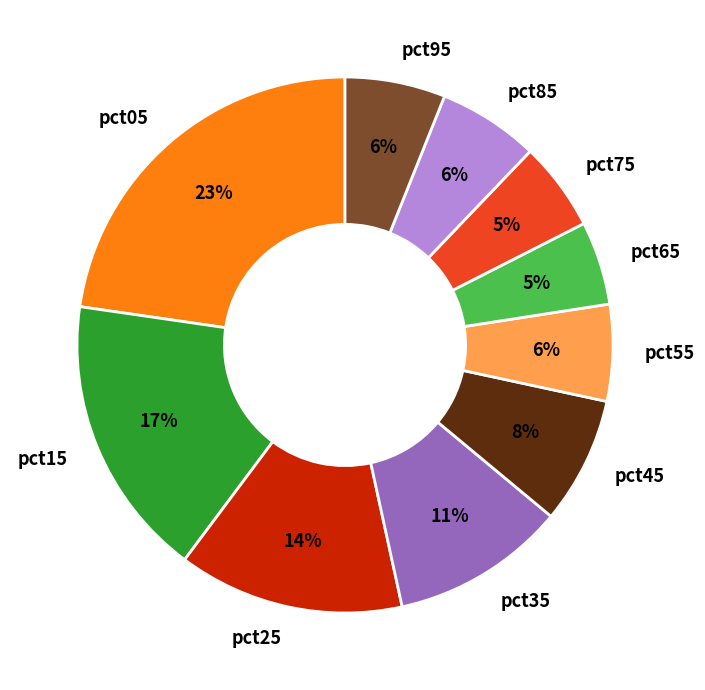

Combined, do pct95 and pct05 account for over 50%?

No